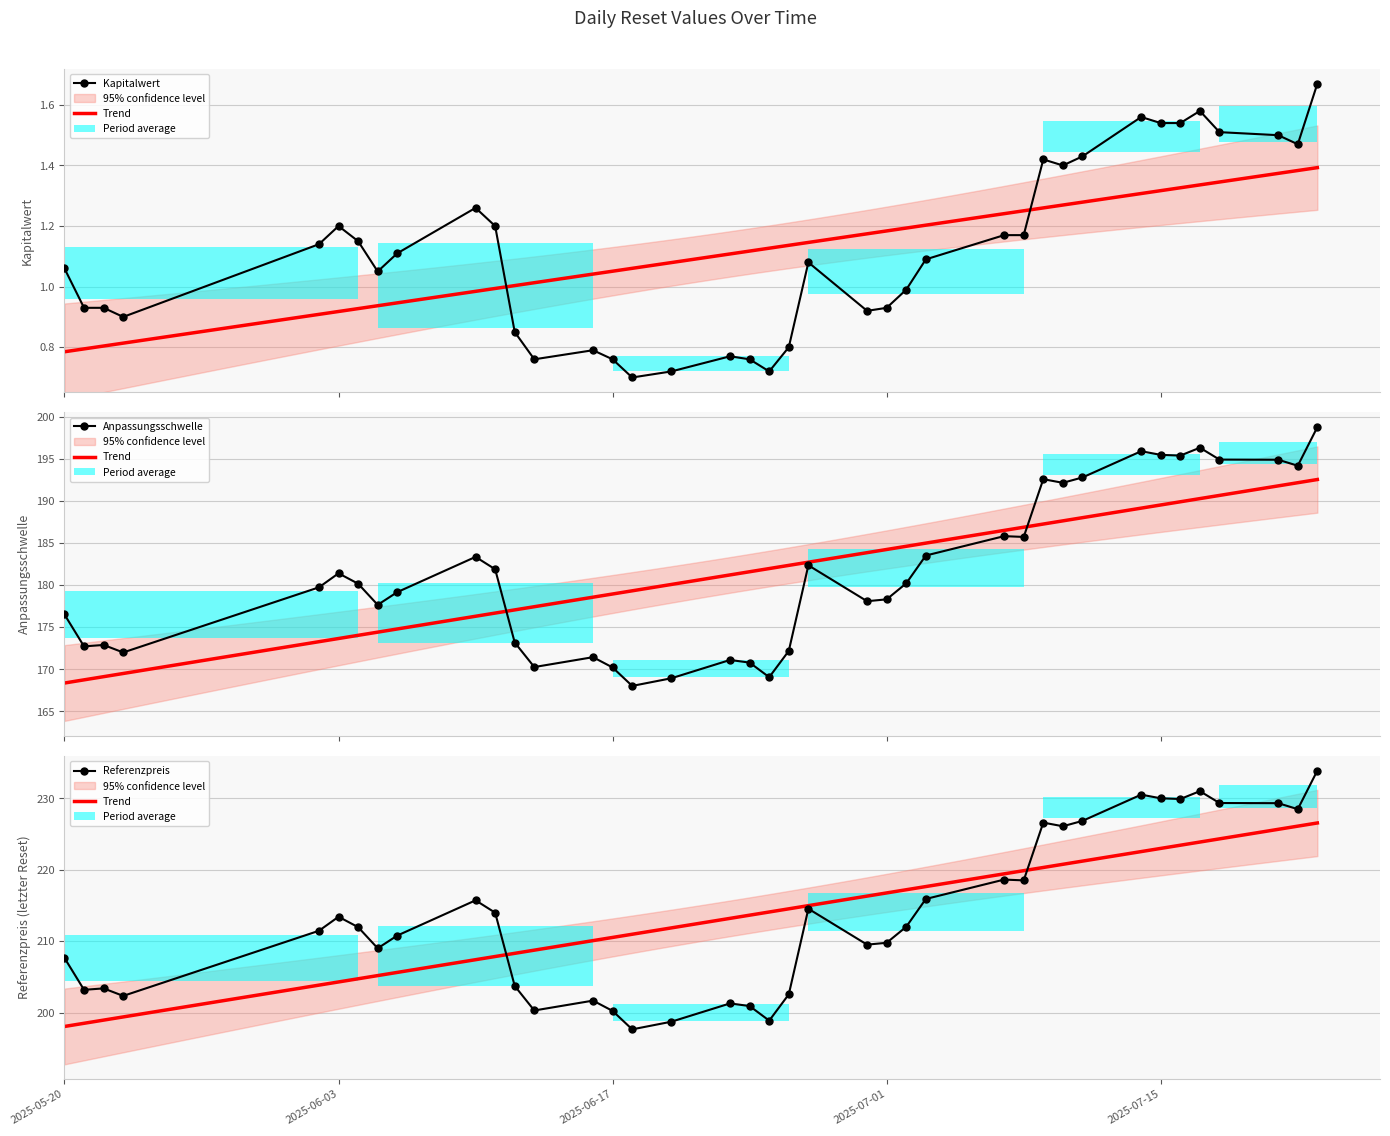

Which has a higher value, 2025-06-26 or 2025-07-23?

2025-07-23